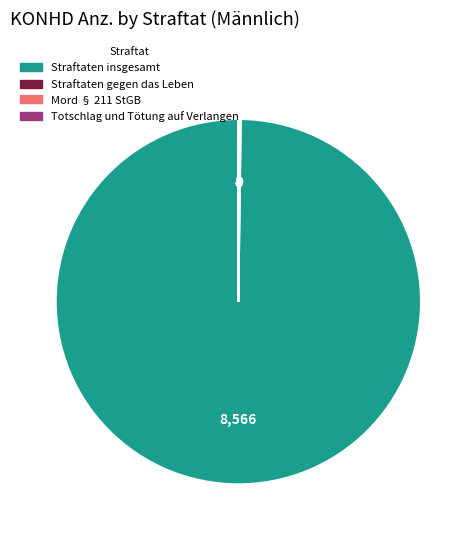

Is there a majority slice in this chart?

Yes